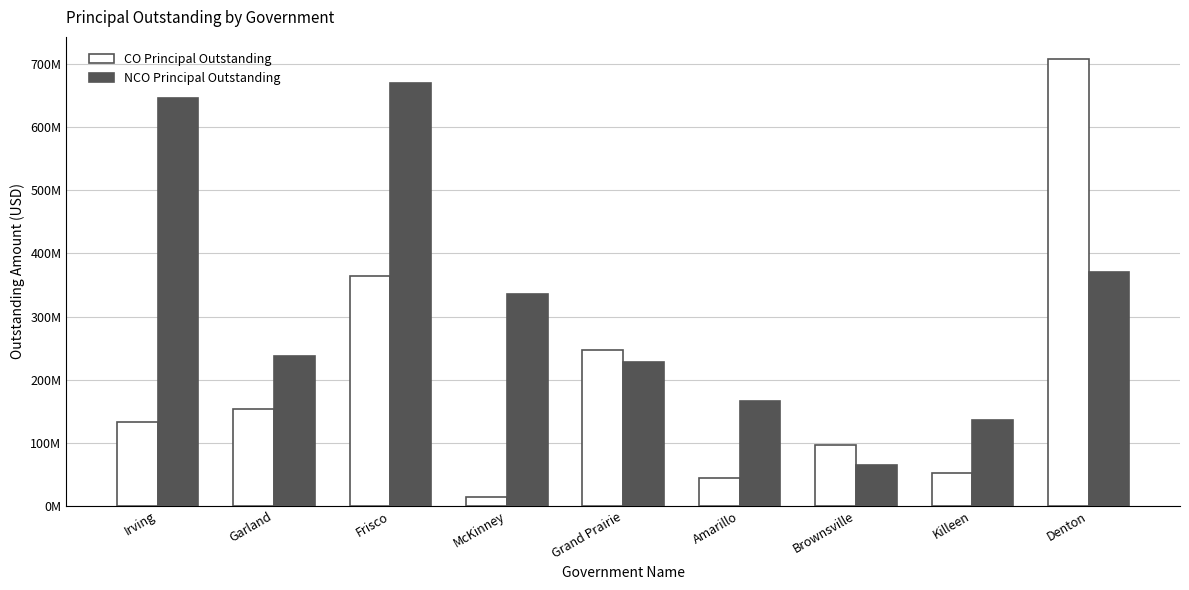

At how many categories does at least one series exceed 269627585?

4